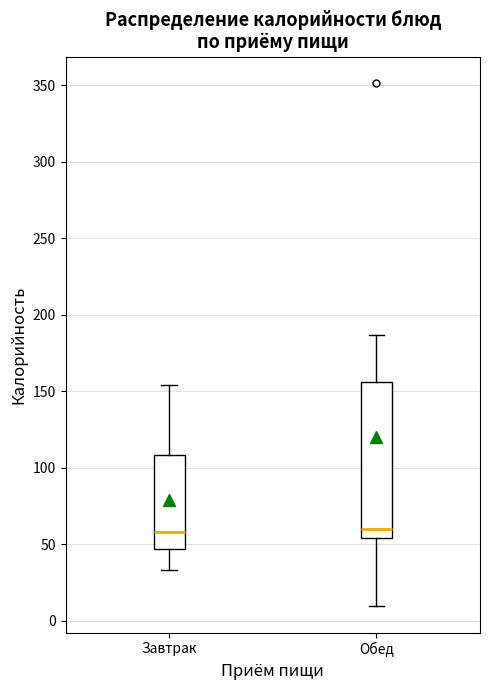

Reading left to right, read every box against the y-axis: the position of its median line, the range the box covers, and the ends of its whiskers. The values are not printed on the chart, so give them approximately, as read against the axis.

Завтрак: median 60, box 45 to 110, whiskers 35 to 155
Обед: median 60, box 55 to 155, whiskers 10 to 185